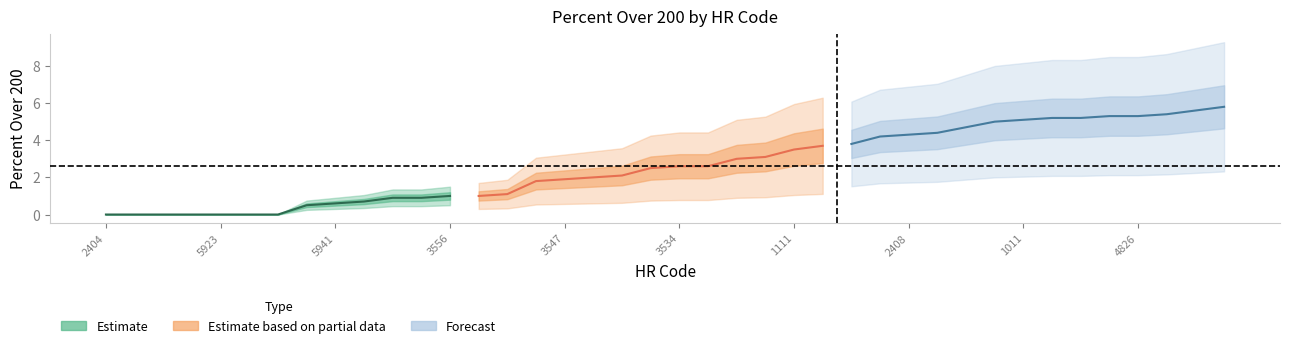

List the labels in order of value, largest first.

2410, 1202, 6101, 3537, 4826, 4825, 5951, 1011, 1012, 2409, 4822, 2408, 3544, 3536, 2414, 1111, 5933, 1014, 3534, 3560, 3565, 5921, 1204, 3547, 3595, 3546, 3556, 5932, 5942, 5943, 4829, 5941, 3530, 2404, 3553, 3570, 5922, 5923, 5931, 6201